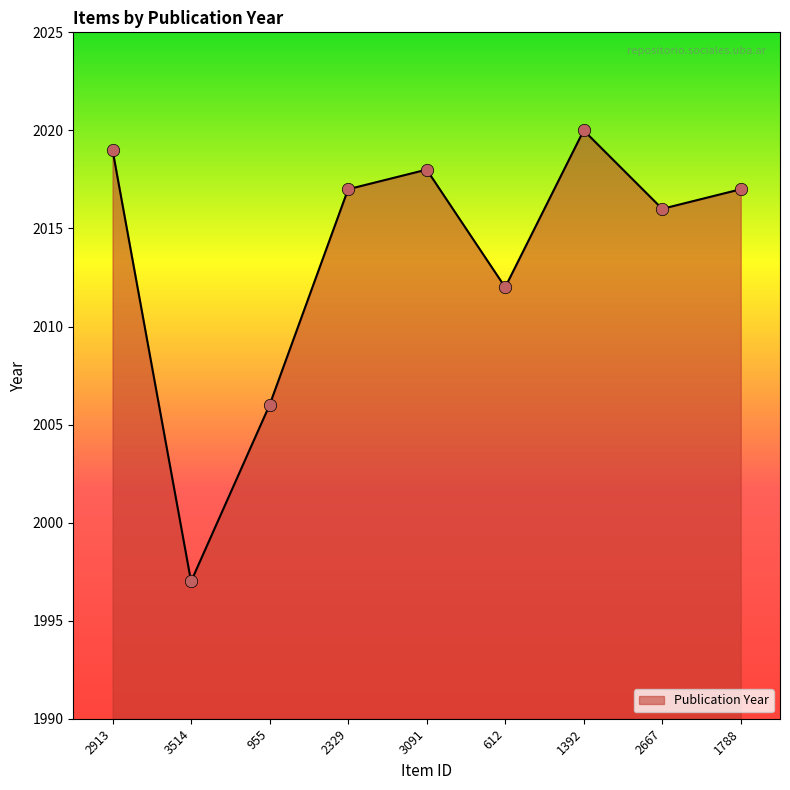

Approximately how many times larger is the value at 2329 compared to 1392?

1.0